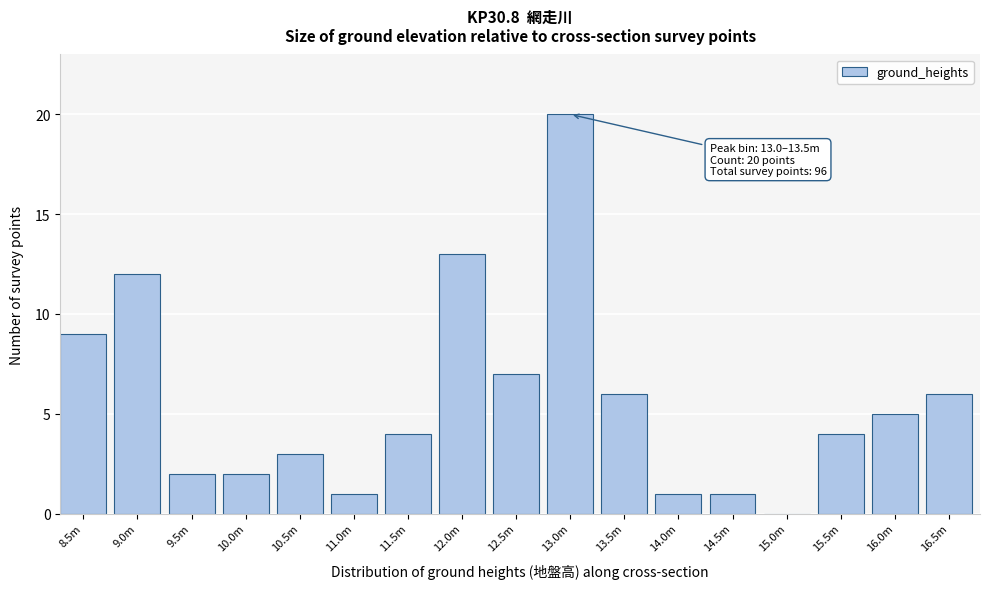

Reading left to right, what are all the values shown in this chart?

8.5m=9	9.0m=12	9.5m=2	10.0m=2	10.5m=3	11.0m=1	11.5m=4	12.0m=13	12.5m=7	13.0m=20	13.5m=6	14.0m=1	14.5m=1	15.0m=0	15.5m=4	16.0m=5	16.5m=6